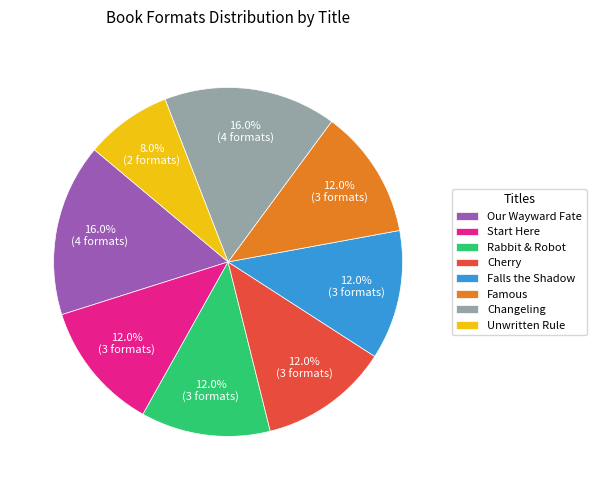

What is the smallest slice in the pie chart?

Unwritten Rule